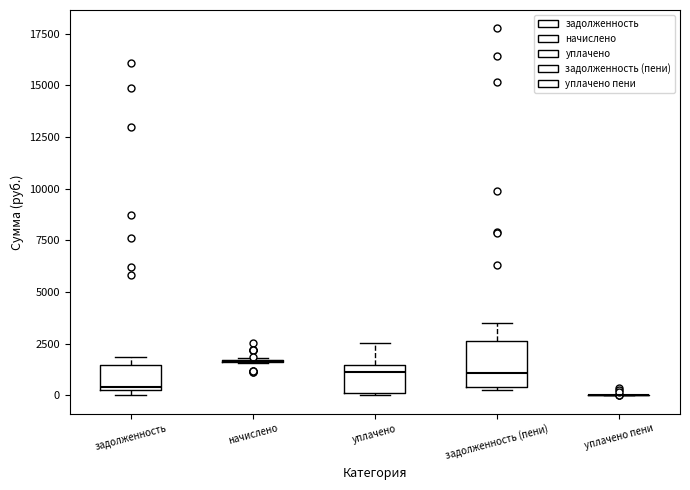

Reading left to right, transcribe this box plot: for each box, give where its median line is, the range the box spans, and where its two whiskers end, as read against the y-axis. The values are not printed on the chart, so give them approximately, as read against the axis.

задолженность: median 500, box 500 to 1500, whiskers 0 to 2000
начислено: box collapsed to a line at 1500, whiskers 1500 to 2000
уплачено: median 1000, box 0 to 1500, whiskers 0 to 2500
задолженность (пени): median 1000, box 500 to 2500, whiskers 500 to 3500
уплачено пени: box collapsed to a line at 0, whiskers 0 to 0